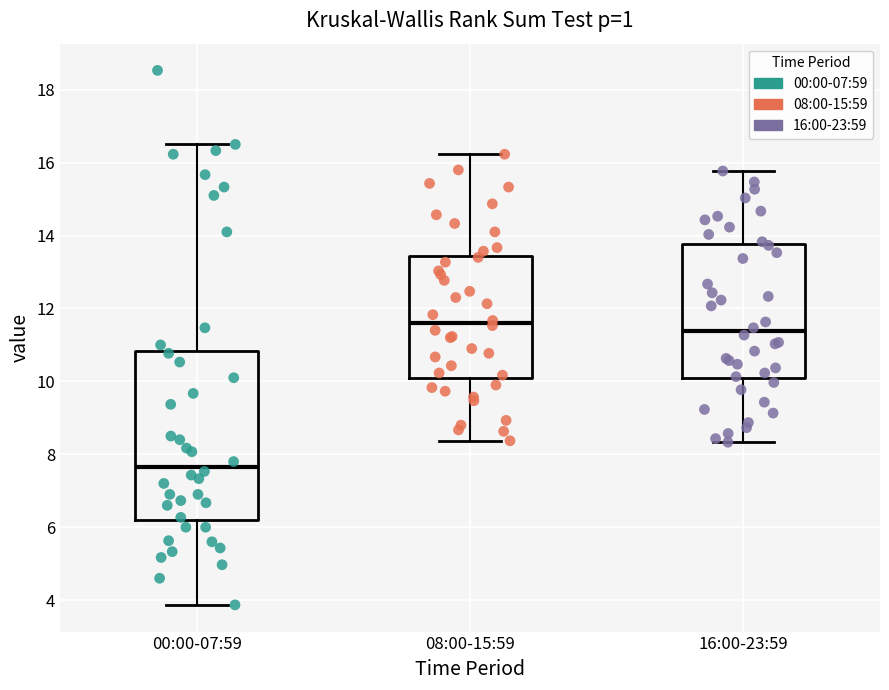

Which box has the highest median line?

08:00-15:59